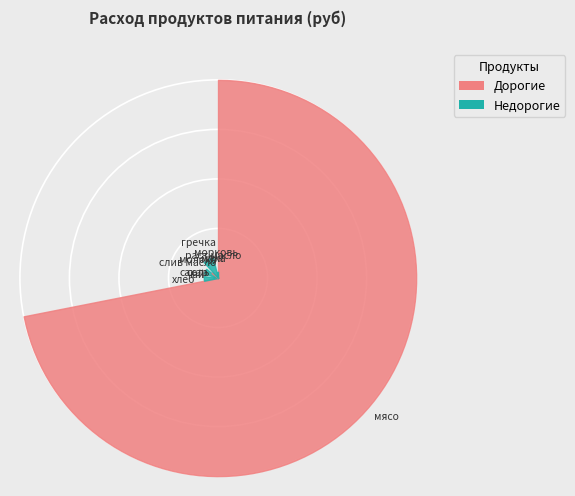

True or false: гречка accounts for 1% of the total.

False